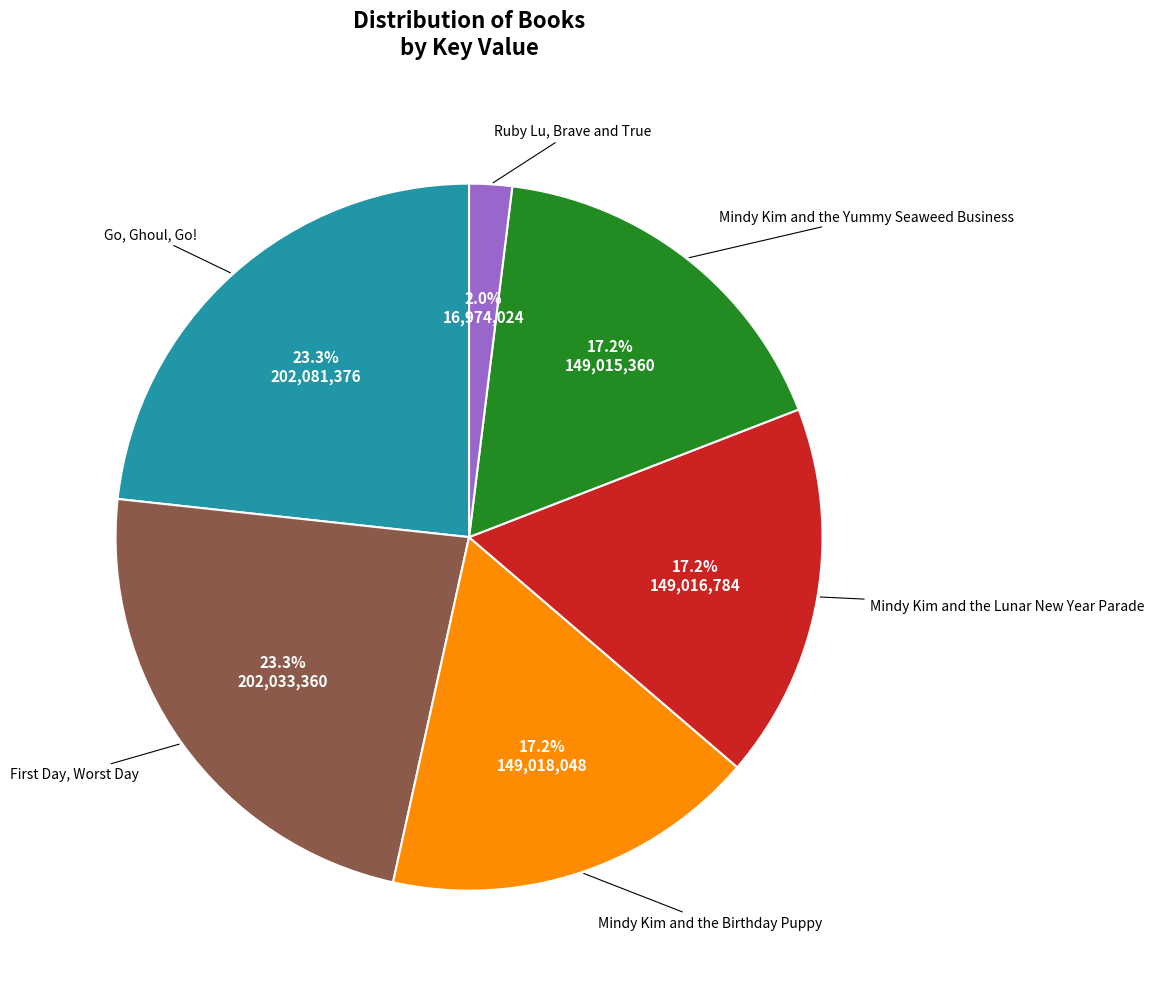

Is there any slice that represents more than half of the pie?

No